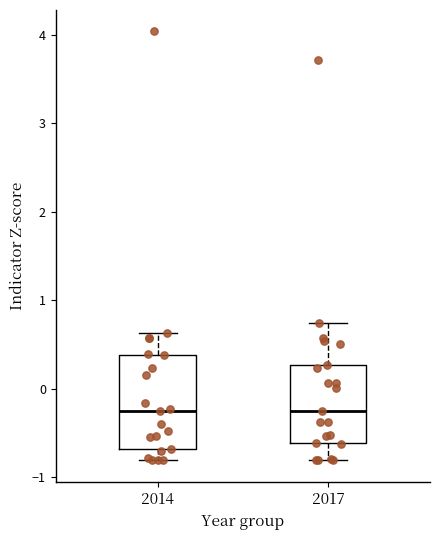

Which box is the tallest, from its lower edge to its upper edge?

2014